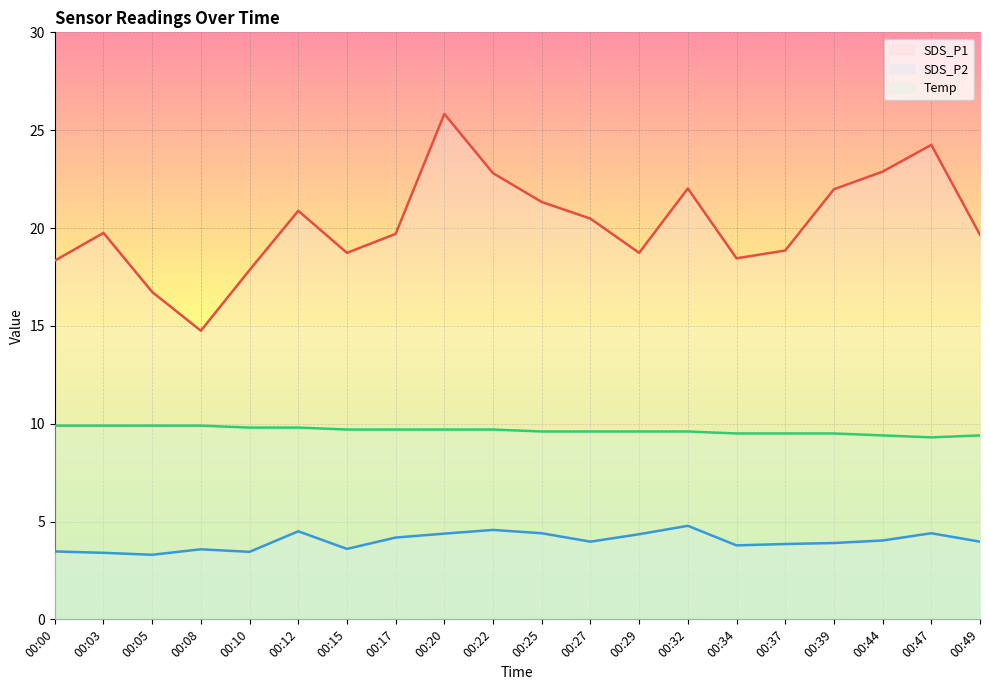

What is the sum of the Temp values at 00:20 and 00:39?

19.2